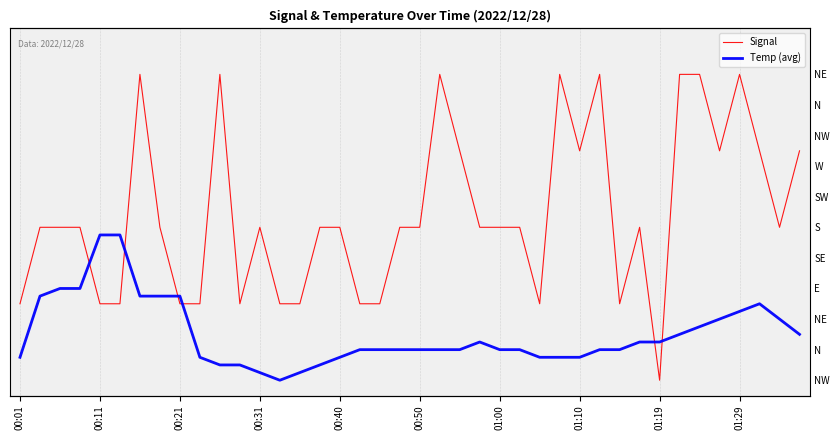

How many values in Signal are above zero?

39